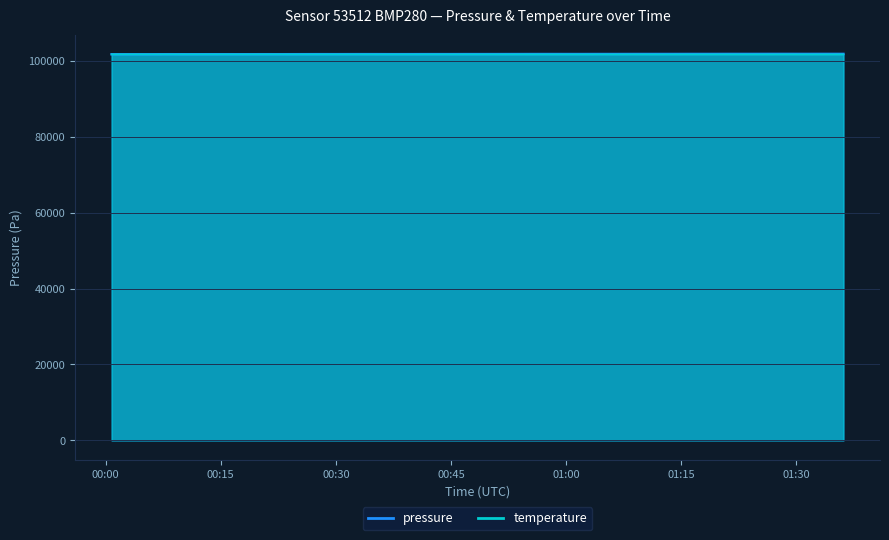

Which series has the largest total across all categories?

pressure